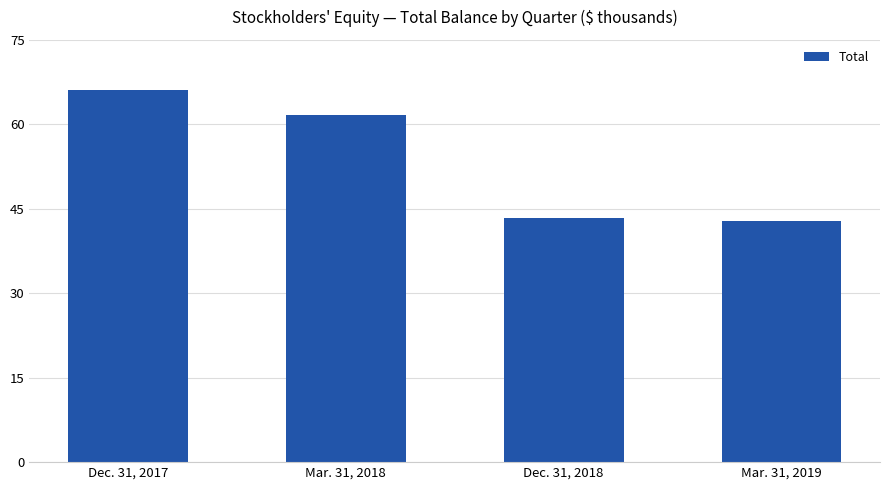

Are the bars grouped side by side (vs. stacked)?

No